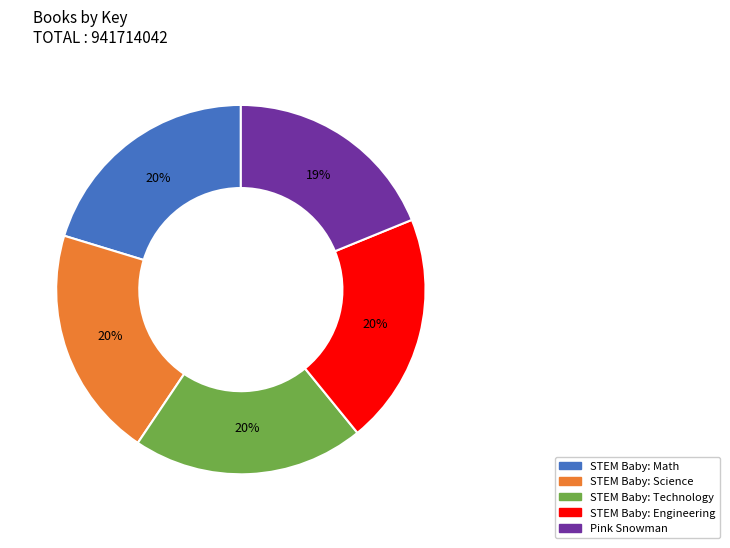

Do STEM Baby: Engineering and STEM Baby: Math together represent more than half of the pie?

No